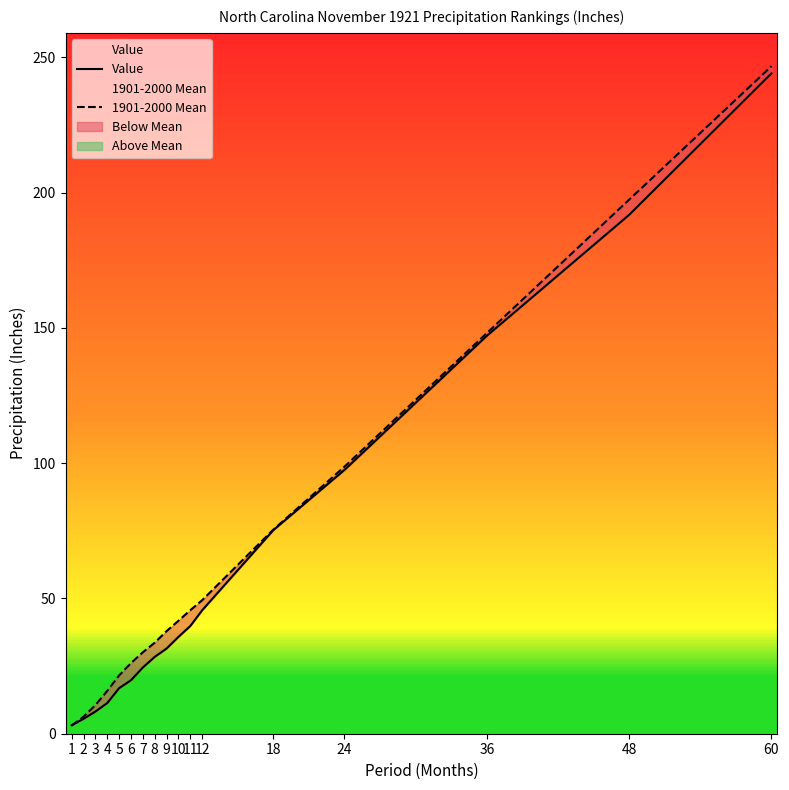

What is the value of the Value point at the 16th from the left?

191.8